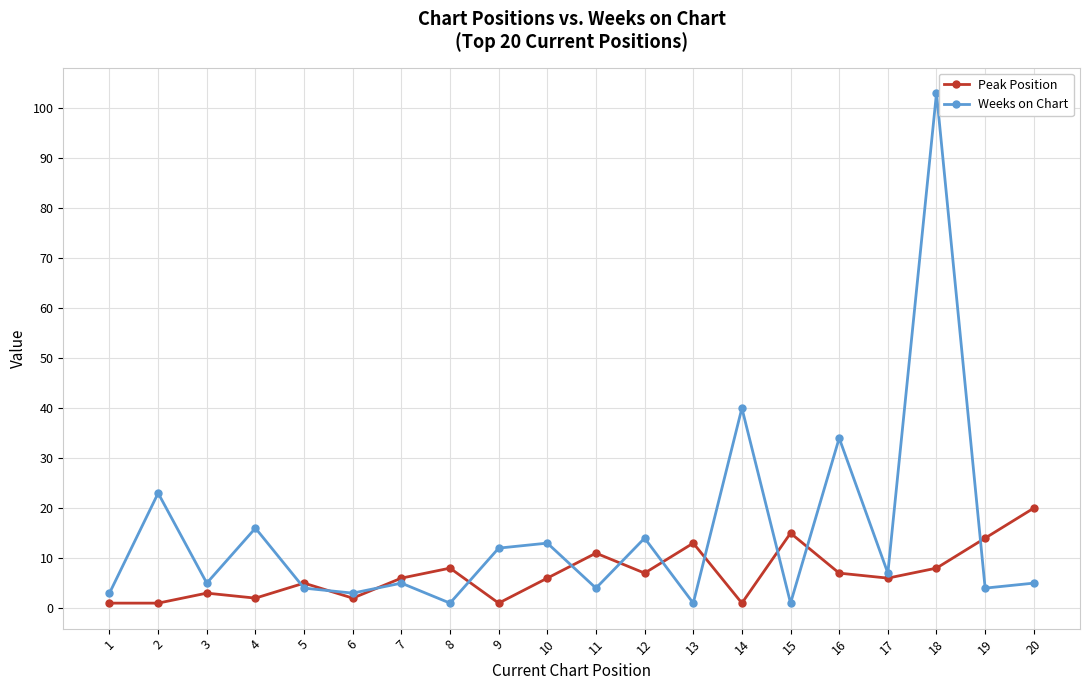

True or false: Peak Position has a value of 22 at 19.

False